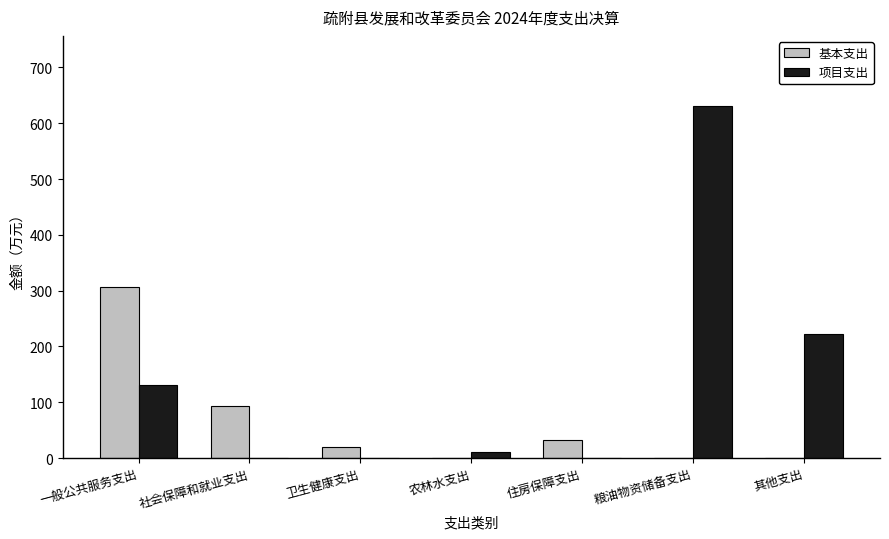

Reading left to right, what are all the values shown in this chart?

基本支出: 305.7	92.7	19.8	0.0	32.0	0.0	0.0
项目支出: 130.5	0.0	0.0	11.3	0.0	630.5	223.1